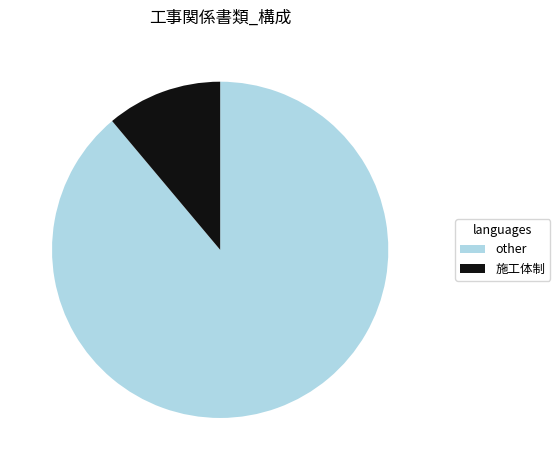

Is it true that other is 97% of the pie?

False